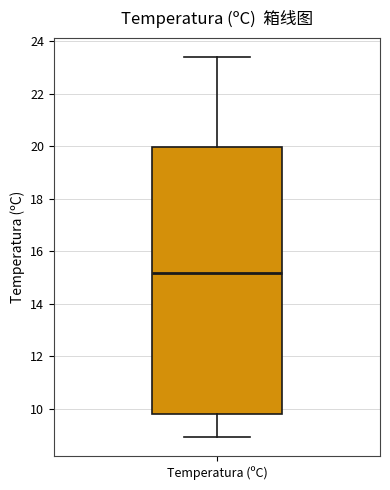

Read this box plot against the y-axis: the position of the median line, the range covered by the box, and the ends of both whiskers. The values are not printed on the chart, so give them approximately, as read against the axis.

median 15.2, box 9.8 to 20.0, whiskers 9.0 to 23.4